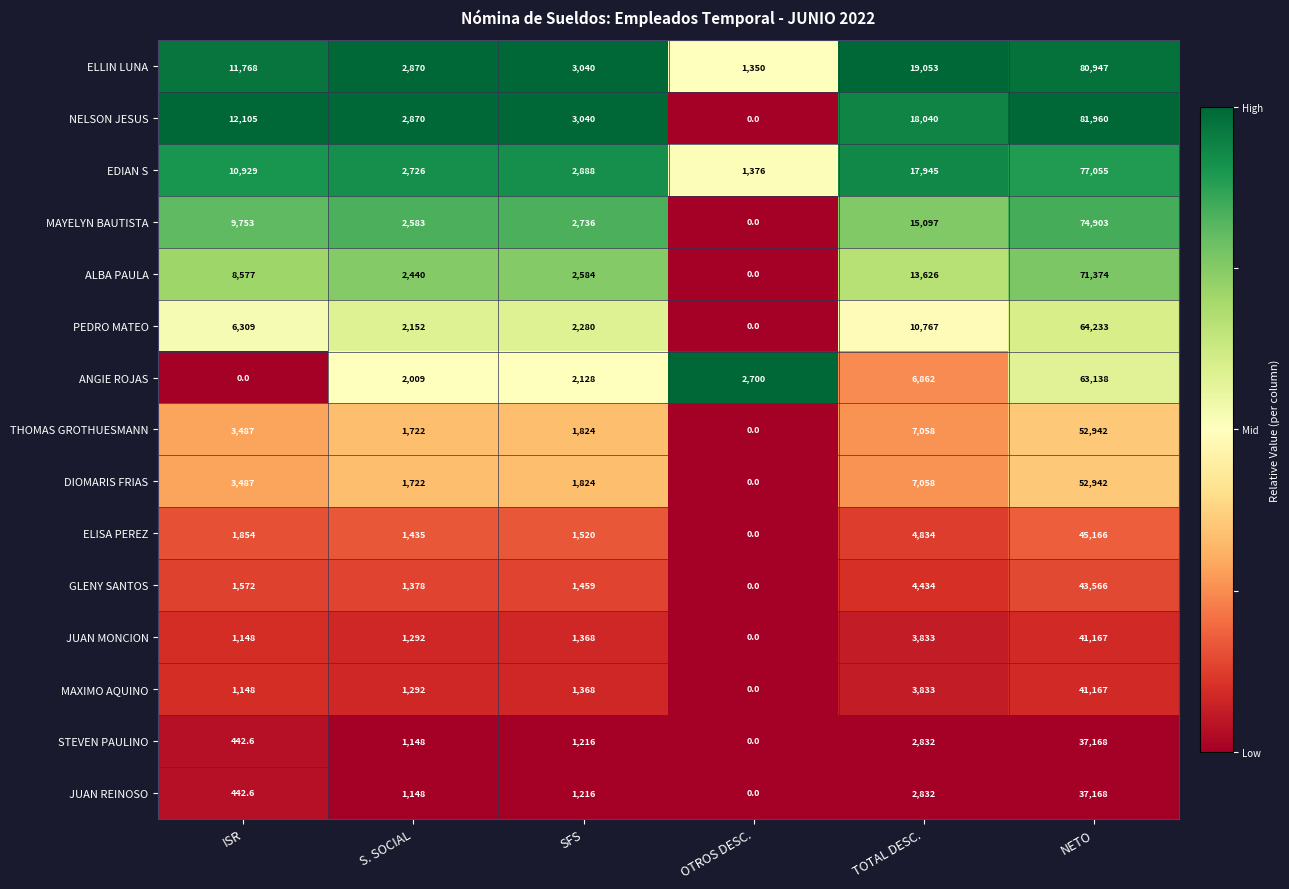

Is the value of NELSON JESUS at NETO greater than the value of GLENY SANTOS at TOTAL DESC.?

Yes